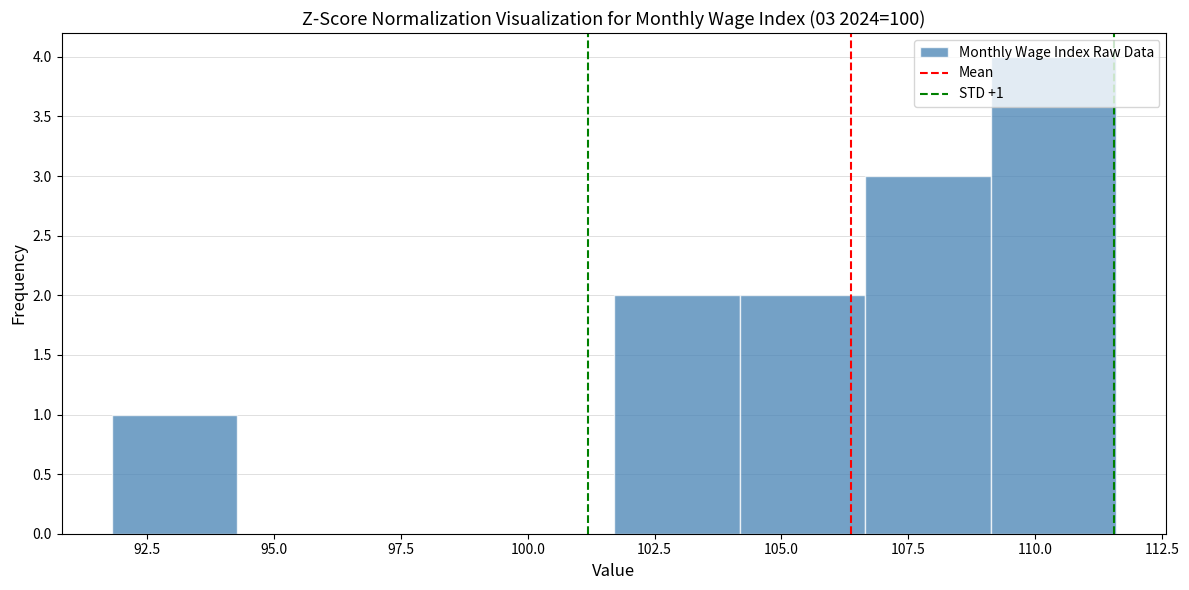

Which range on the x-axis has the tallest bar?

109.0 to 111.5